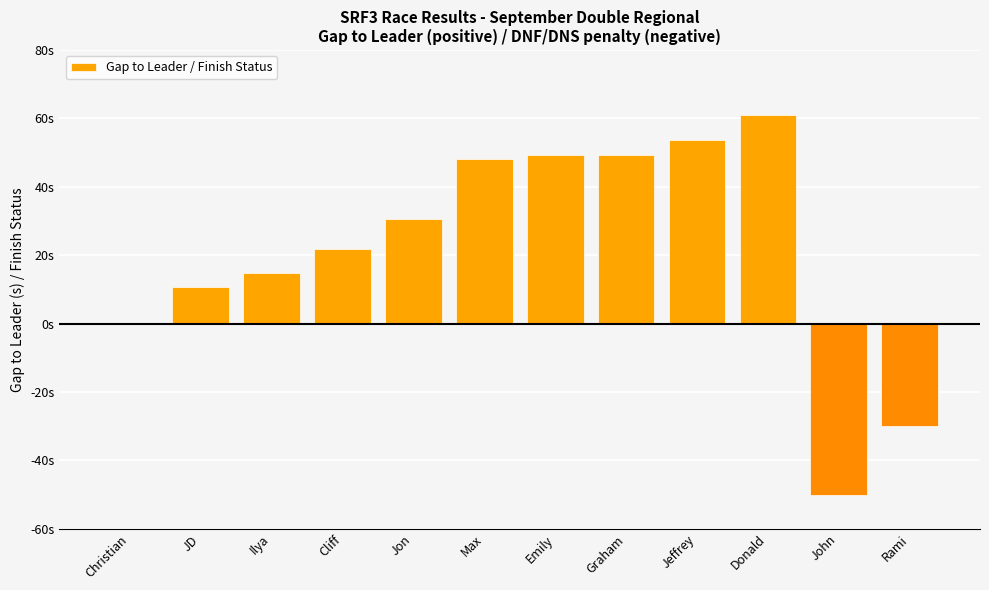

Are the bars grouped side by side (vs. stacked)?

No